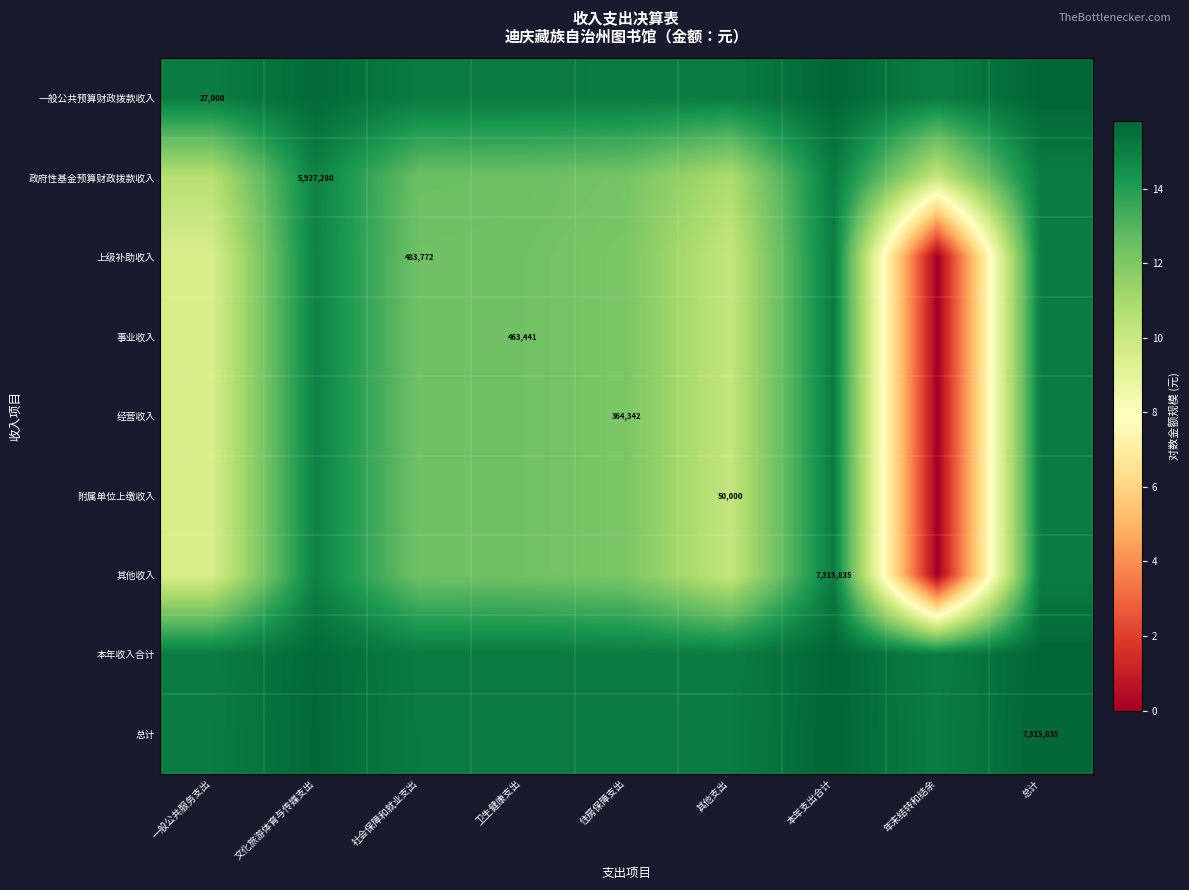

Rank the series at 年末结转和结余 from lowest to highest value.

上级补助收入, 事业收入, 经营收入, 附属单位上缴收入, 其他收入, 政府性基金预算财政拨款收入, 一般公共预算财政拨款收入, 本年收入合计, 总计